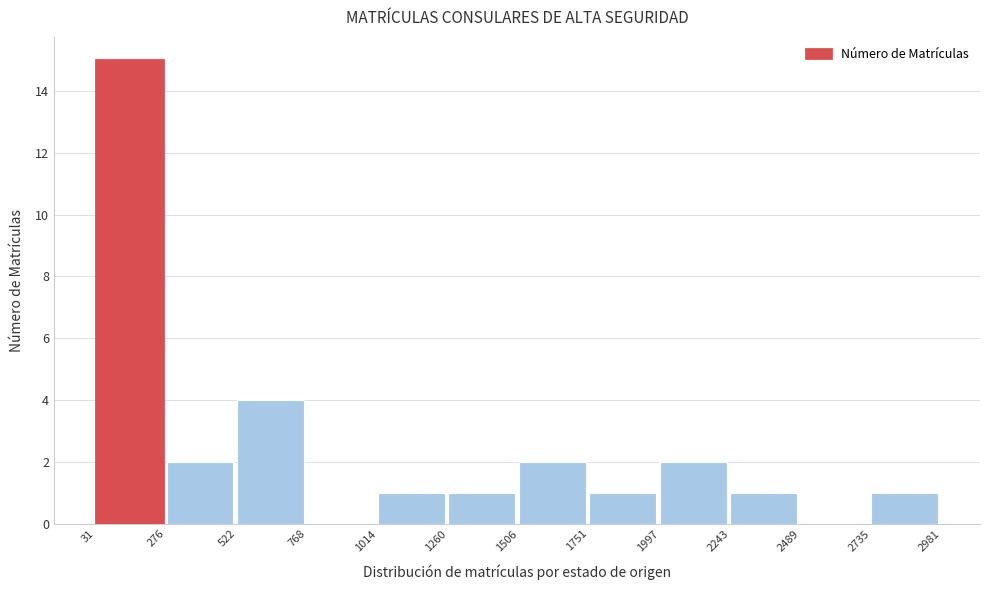

Reading left to right, transcribe this chart: for each bar, give the range it covers on the x-axis and its height. The values are not printed on the chart, so give them approximately, as read against the axis.

31 to 276: 15
276 to 522: 2
522 to 768: 4
768 to 1014: 0
1014 to 1260: 1
1260 to 1506: 1
1506 to 1751: 2
1751 to 1997: 1
1997 to 2243: 2
2243 to 2489: 1
2489 to 2735: 0
2735 to 2981: 1